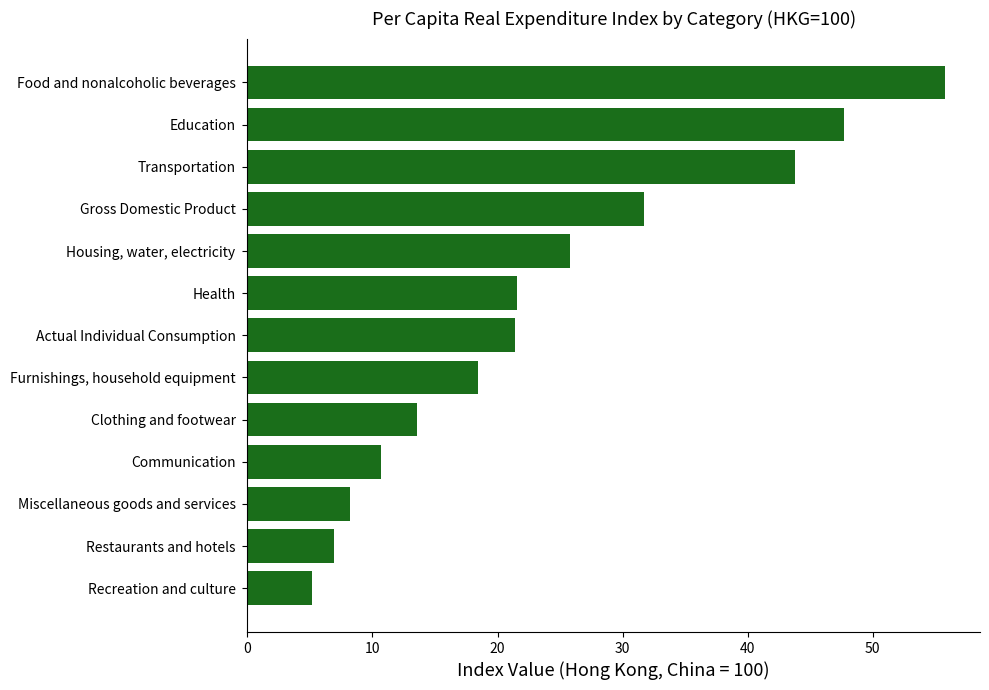

List the labels in order of value, largest first.

Food and nonalcoholic beverages, Education, Transportation, Gross Domestic Product, Housing, water, electricity, Health, Actual Individual Consumption, Furnishings, household equipment, Clothing and footwear, Communication, Miscellaneous goods and services, Restaurants and hotels, Recreation and culture